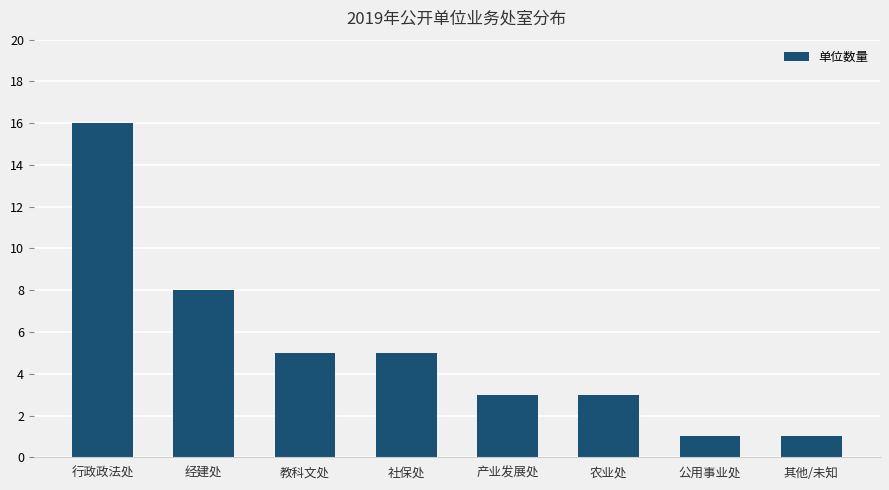

True or false: the data shows 0 at 其他/未知.

False